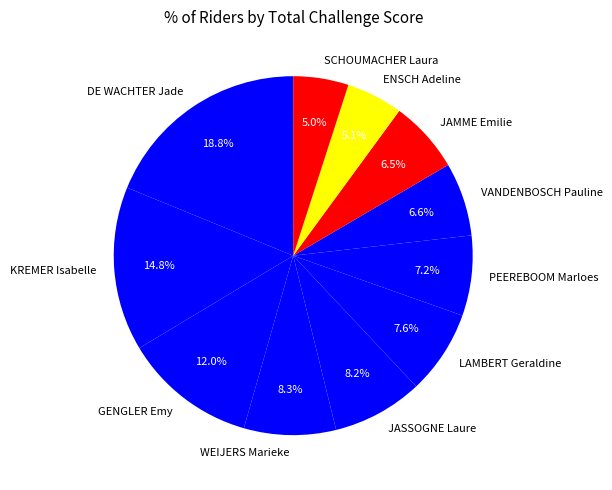

Which has a higher value, WEIJERS Marieke or LAMBERT Geraldine?

WEIJERS Marieke